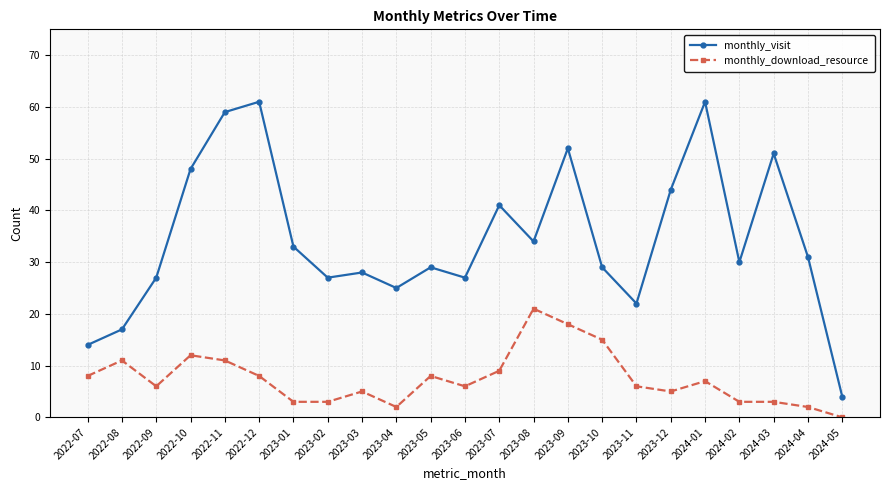

What is the total value across all series at 2024-03?

54